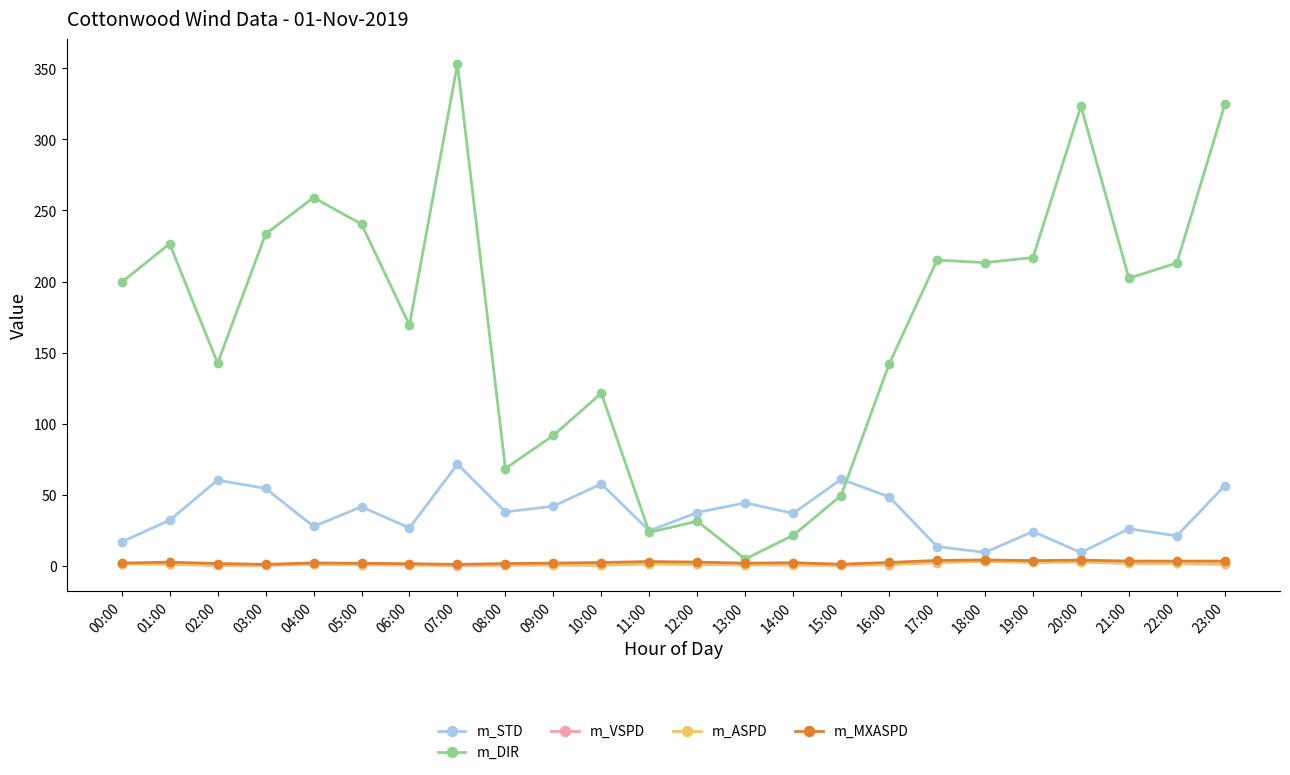

At which category does m_DIR reach its first local peak?

01:00